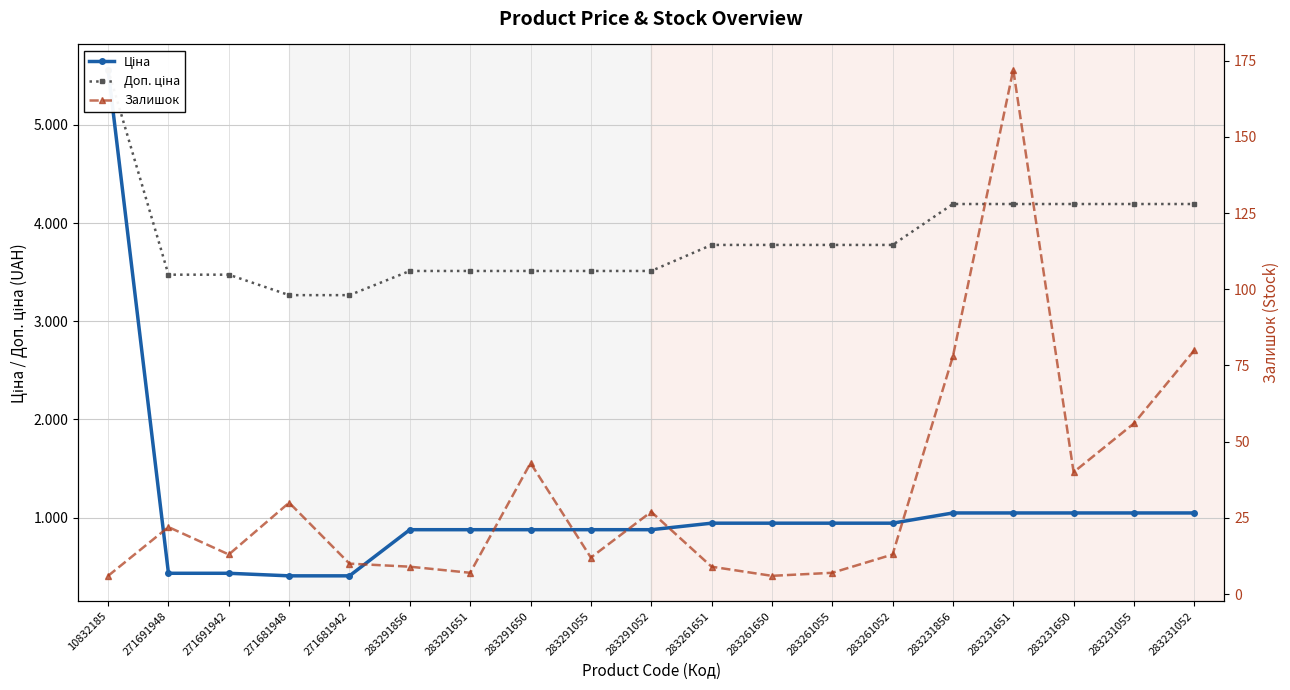

How many lines are shown in the chart?

3